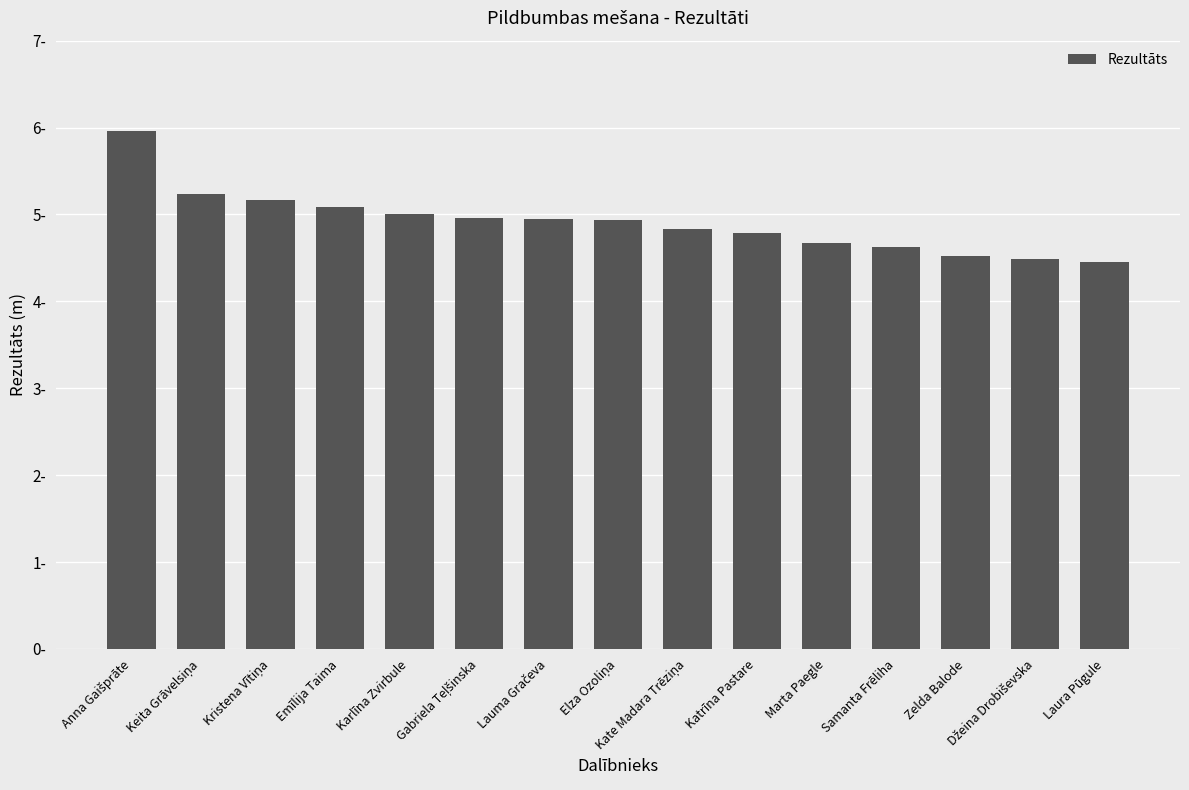

Does the chart contain any negative values?

No